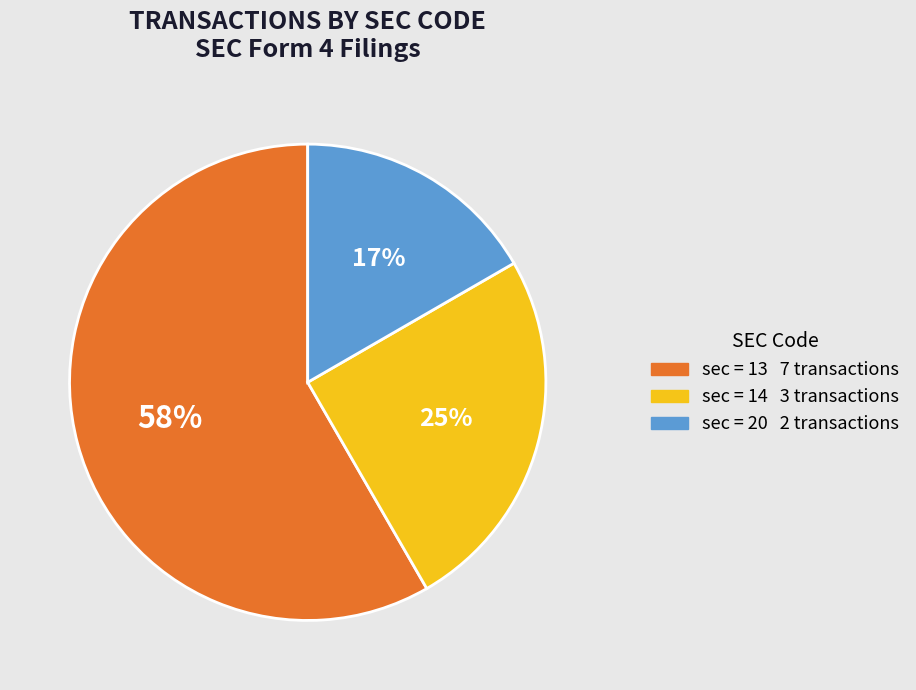

Does any single category account for the majority?

Yes